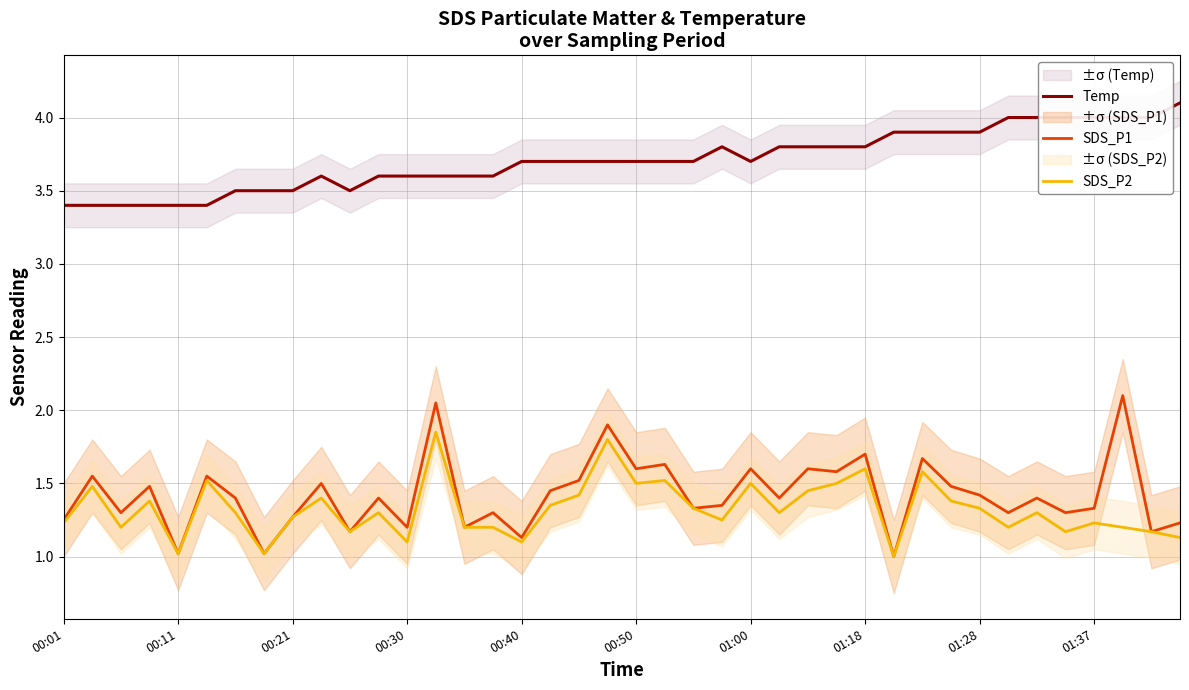

What is the maximum value for Temp?

4.1